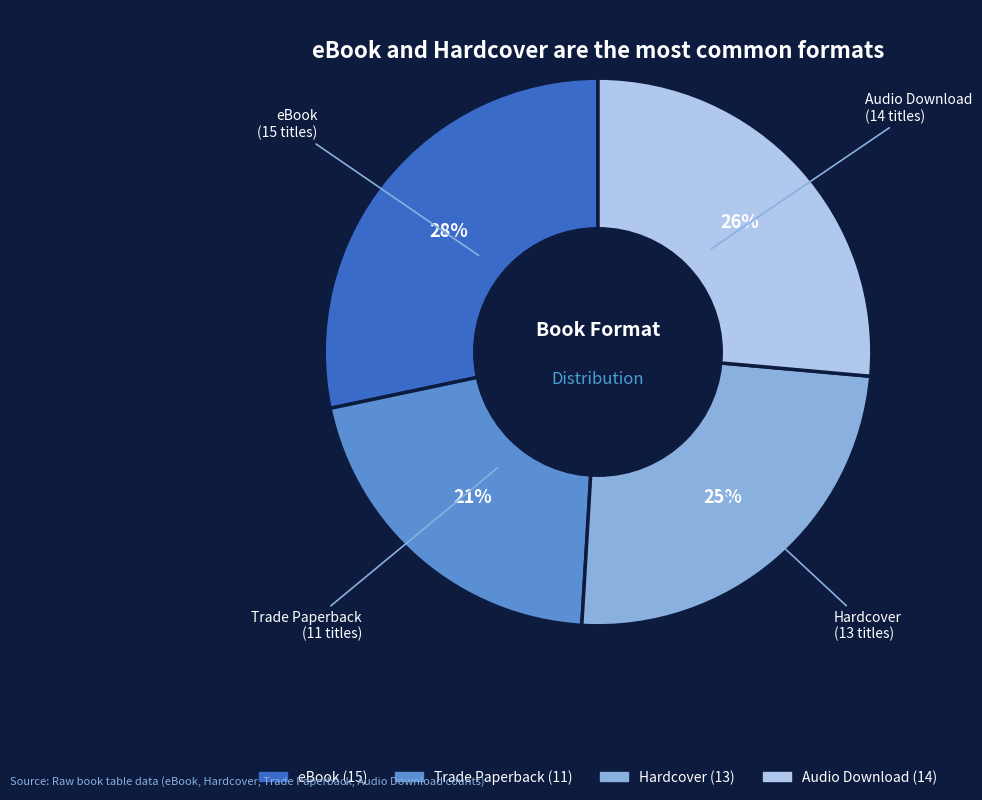

Does any single category account for the majority?

No